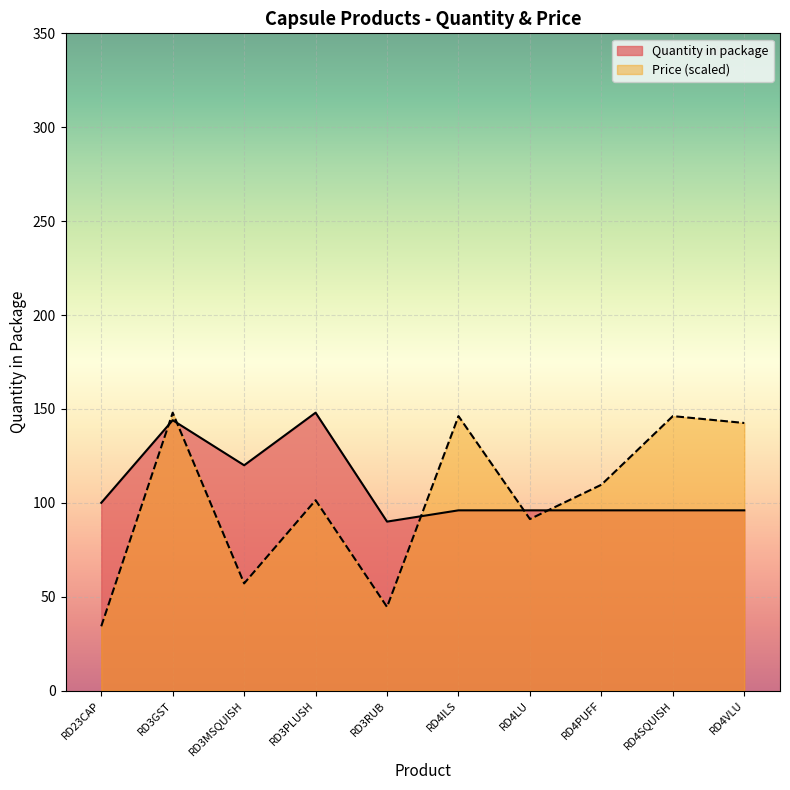

The value at RD23CAP is 100. True or false?

True